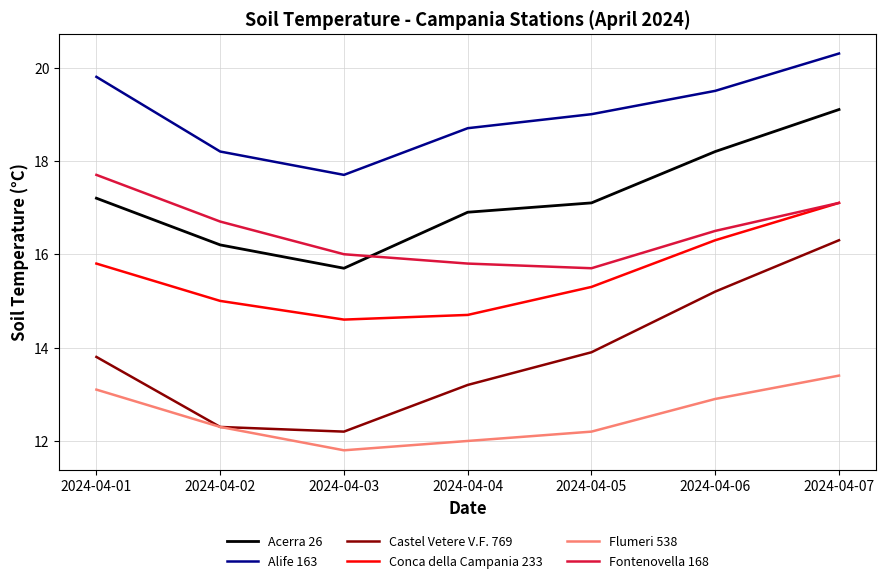

Between 2024-04-04 and 2024-04-07, which series saw the biggest shift?

Castel Vetere V.F. 769